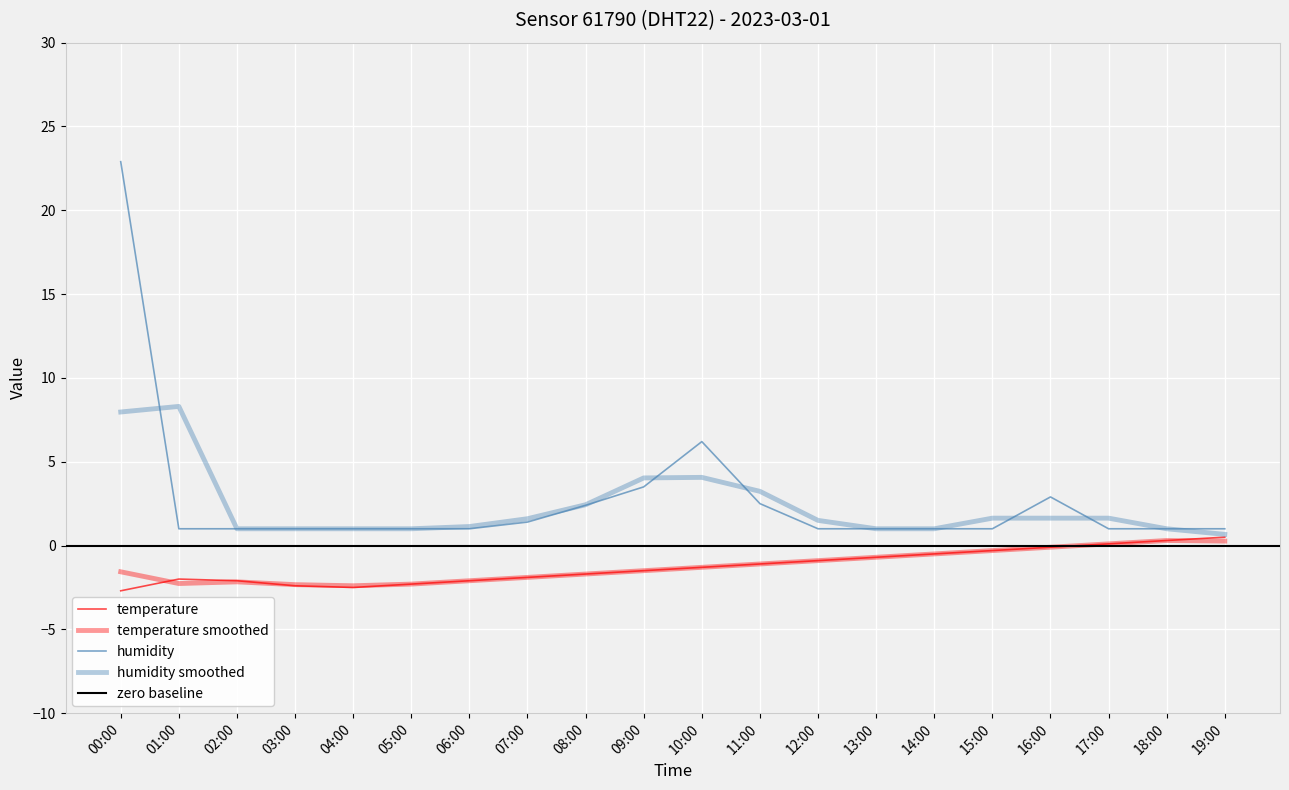

Reading left to right, transcribe all the data shown in this chart.

temperature: -2.7	-2.0	-2.1	-2.4	-2.5	-2.3	-2.1	-1.9	-1.7	-1.5	-1.3	-1.1	-0.9	-0.7	-0.5	-0.3	-0.1	0.1	0.3	0.5
humidity: 22.9	1.0	1.0	1.0	1.0	1.0	1.0	1.4	2.4	3.5	6.2	2.5	1.0	1.0	1.0	1.0	2.9	1.0	1.0	1.0